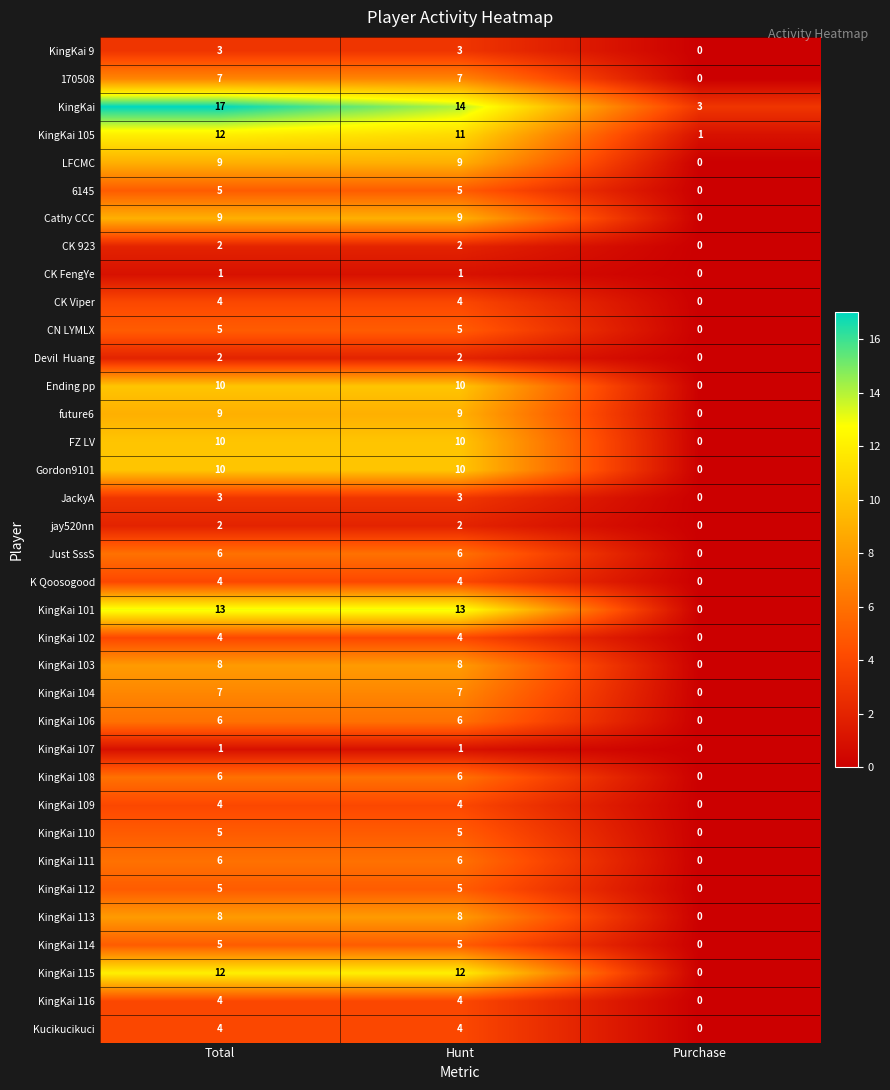

Between Total and Hunt, which series saw the biggest shift?

KingKai